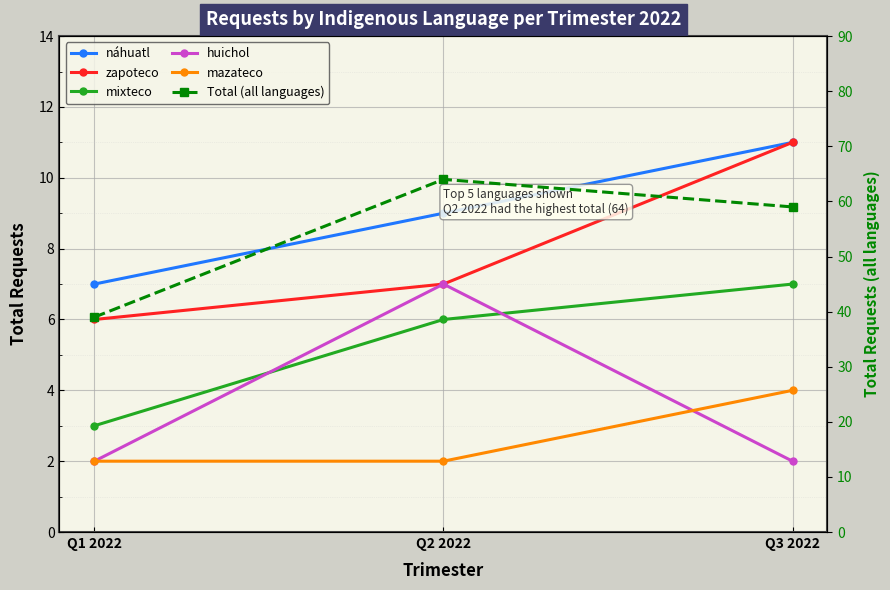

Reading left to right, transcribe all the data shown in this chart.

náhuatl: 7	9	11
zapoteco: 6	7	11
mixteco: 3	6	7
huichol: 2	7	2
mazateco: 2	2	4
Total (all languages): 39	64	59